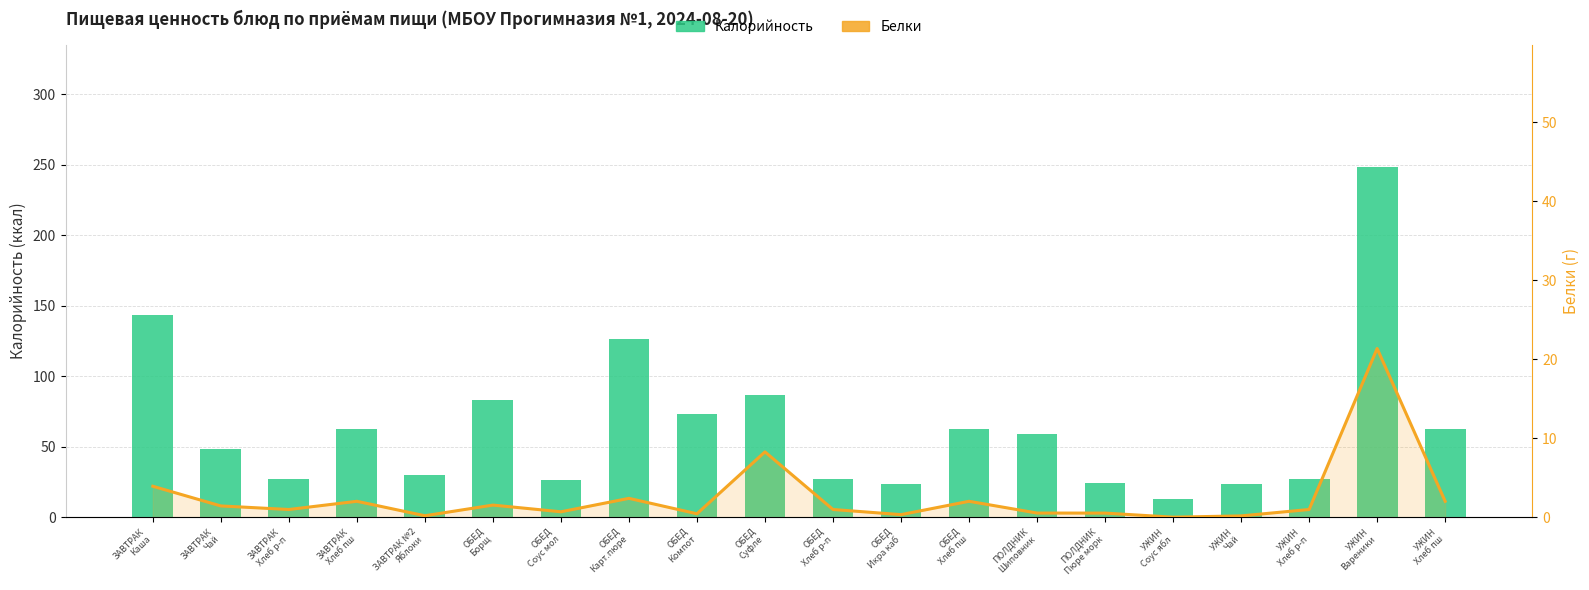

True or false: Белки has a value of 5.9 at ЗАВТРАК
Каша.

False